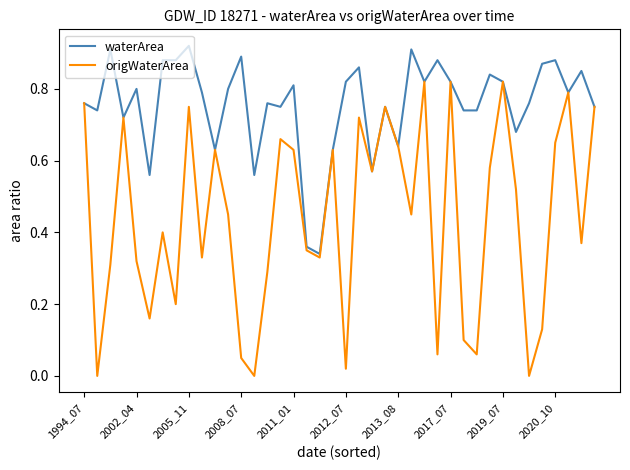

List the series in order of their peak value, highest first.

waterArea, origWaterArea